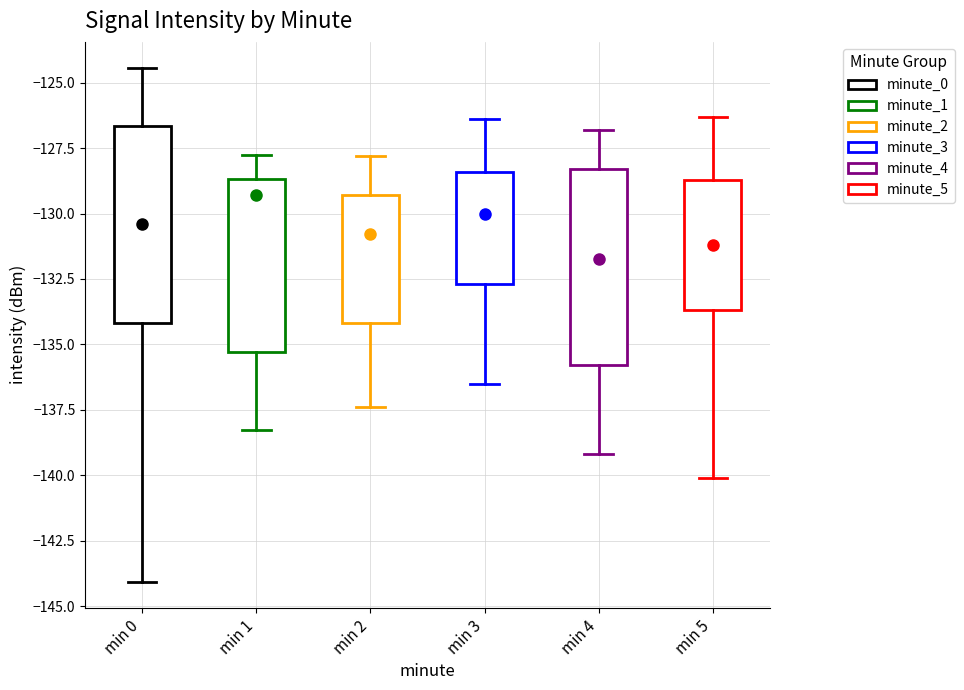

Reading left to right, transcribe this box plot: for each box, give where its median line is, the range the box spans, and where its two whiskers end, as read against the y-axis. The values are not printed on the chart, so give them approximately, as read against the axis.

min 0: median -130.5, box -134.0 to -126.5, whiskers -144.0 to -124.5
min 1: median -129.5, box -135.5 to -128.5, whiskers -138.5 to -128.0
min 2: median -131.0, box -134.0 to -129.5, whiskers -137.5 to -128.0
min 3: median -130.0, box -132.5 to -128.5, whiskers -136.5 to -126.5
min 4: median -131.5, box -136.0 to -128.5, whiskers -139.0 to -127.0
min 5: median -131.0, box -133.5 to -128.5, whiskers -140.0 to -126.5